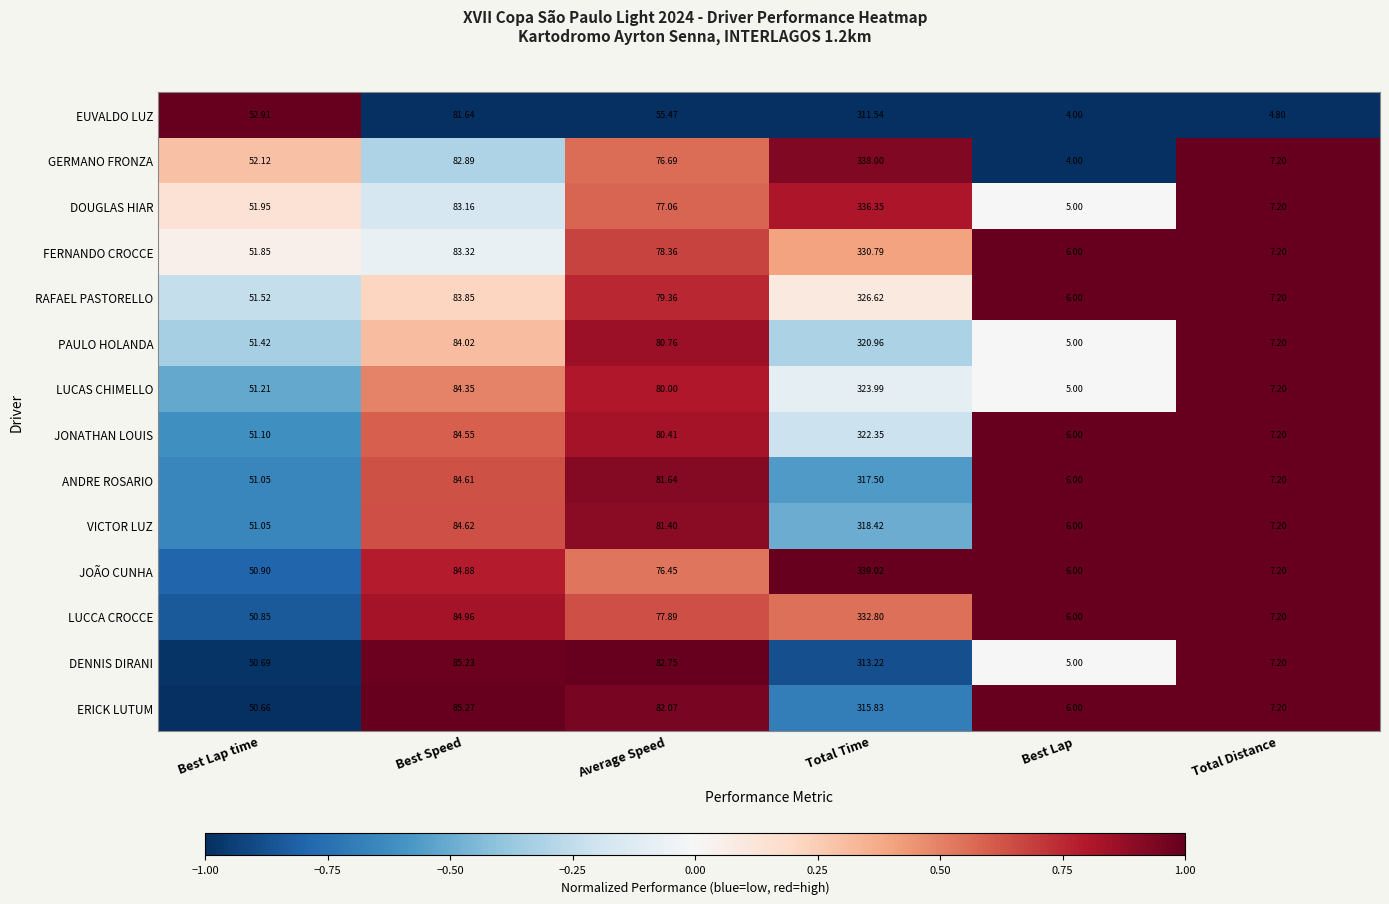

At which category does the chart reach its minimum across all series?

Best Lap